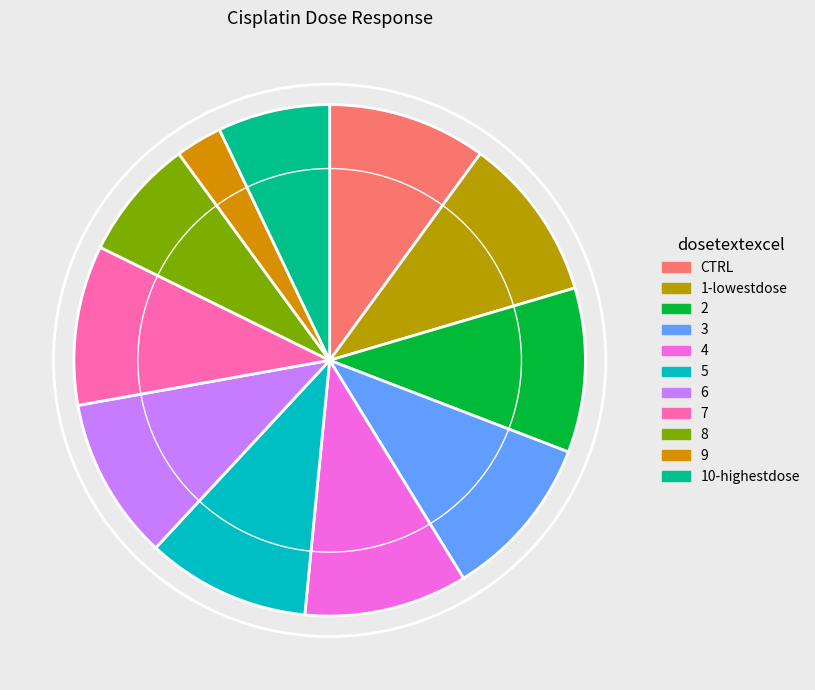

Count the number of slices in the pie.

11